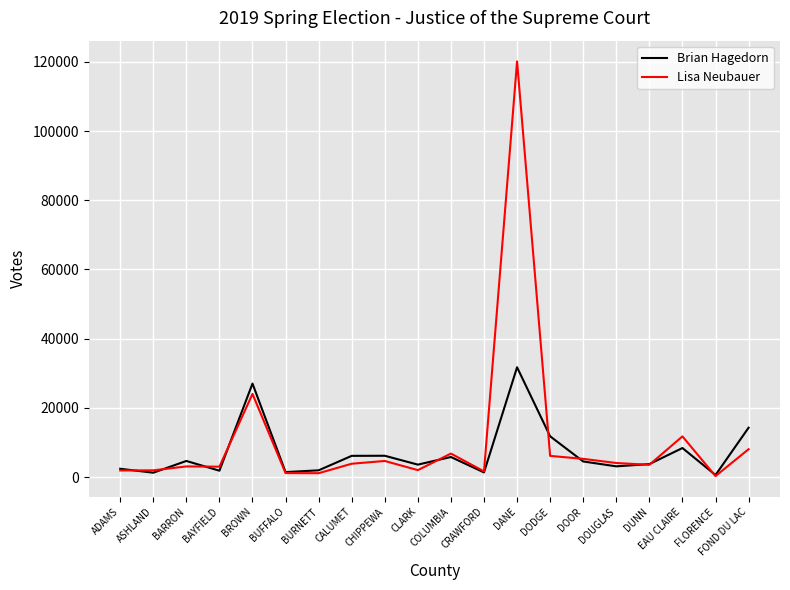

Rank the series at CALUMET from lowest to highest value.

Lisa Neubauer, Brian Hagedorn